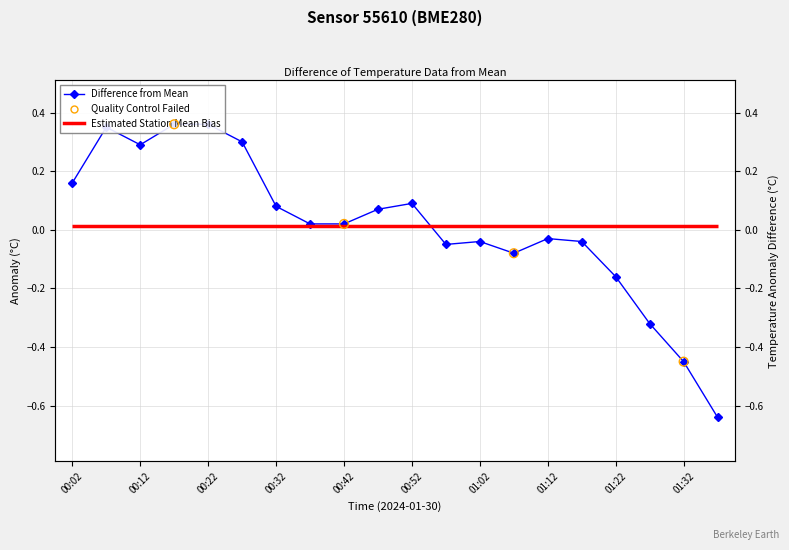

Between 17 and 11, which is larger?

11